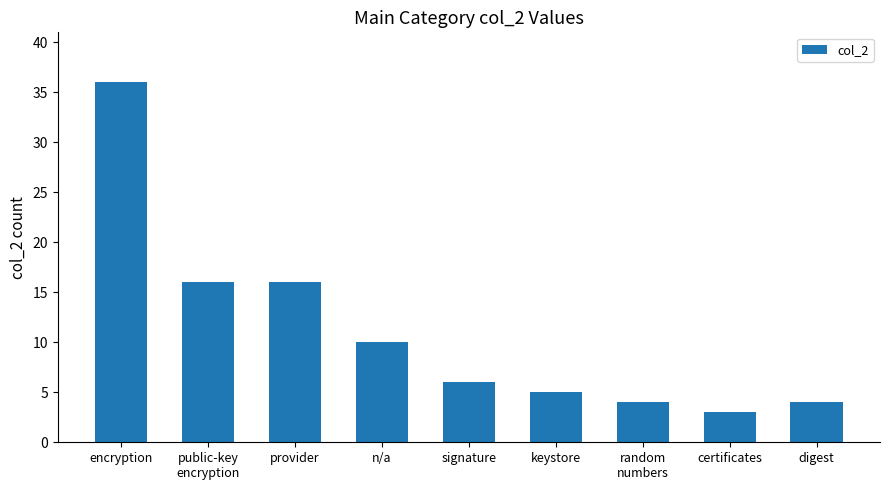

Does the chart contain stacked bars?

No